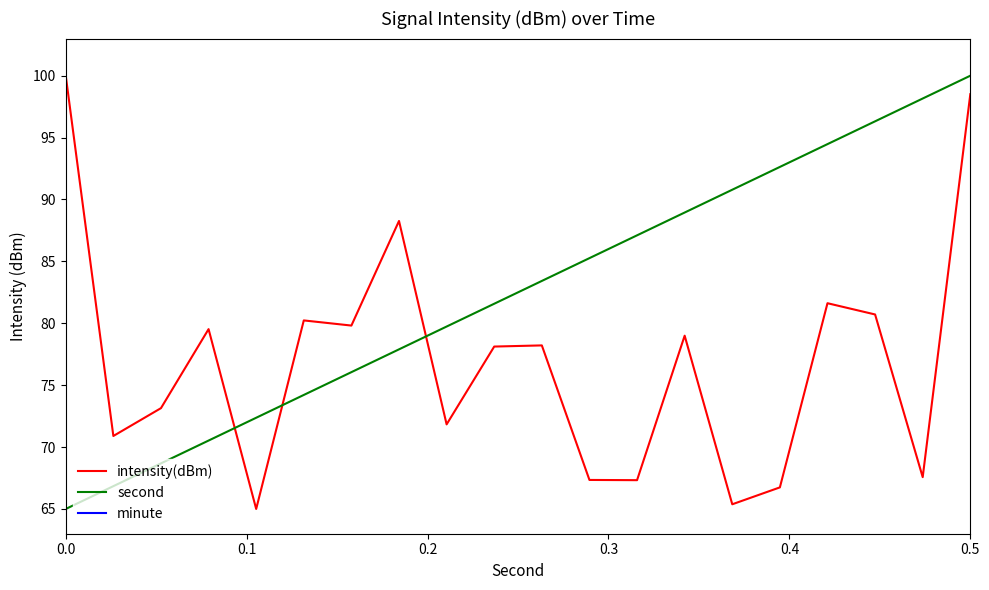

The value of second at 0.0 is 30.6. True or false?

False